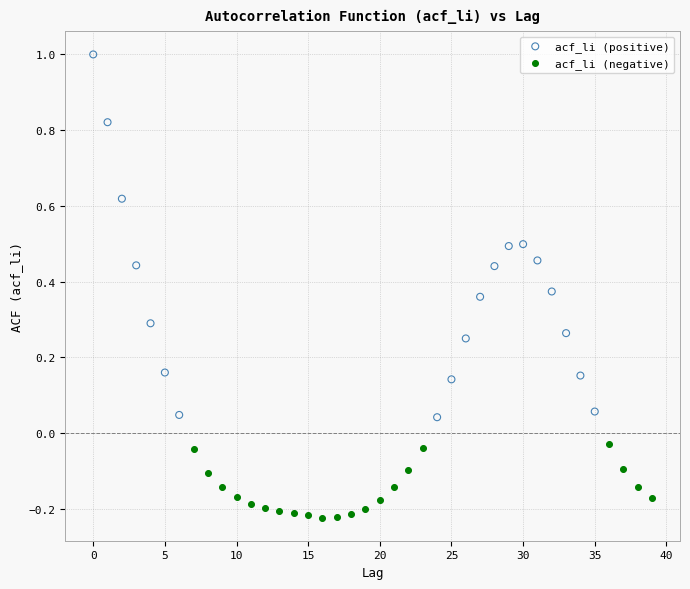

Which series reaches the minimum Y coordinate?

acf_li (negative)